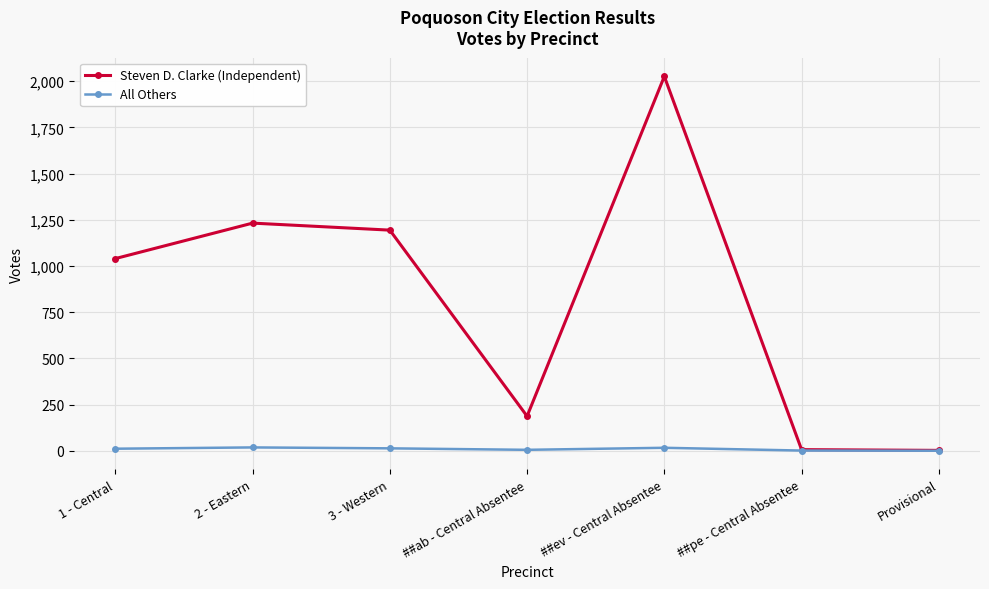

How many lines are shown in the chart?

2